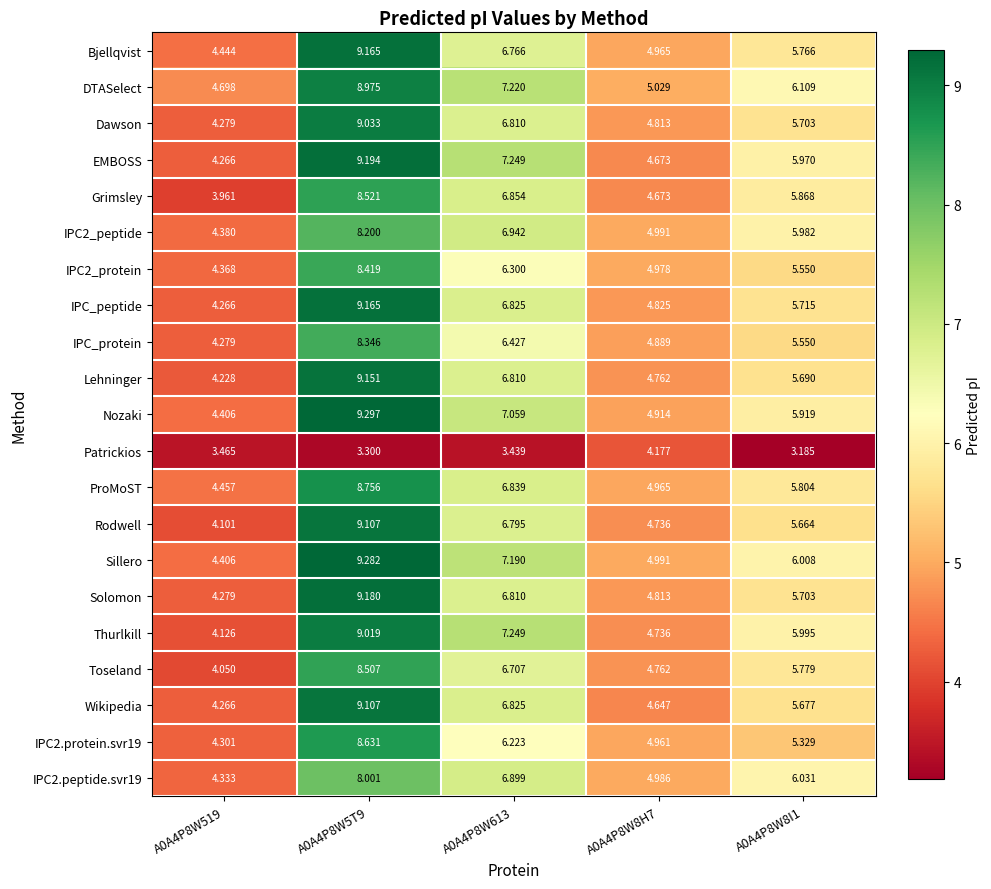

Between A0A4P8W519 and A0A4P8W613, which series saw the biggest shift?

Thurlkill